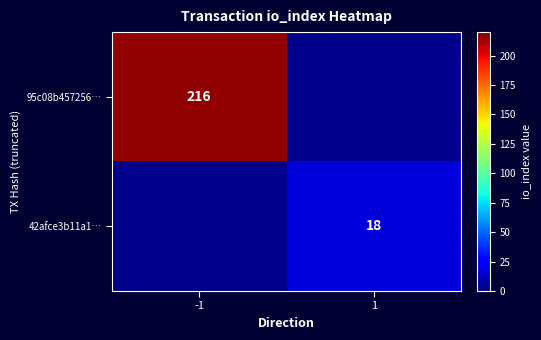

Is the value of 95c08b457256… at -1 greater than the value of 42afce3b11a1… at 1?

Yes